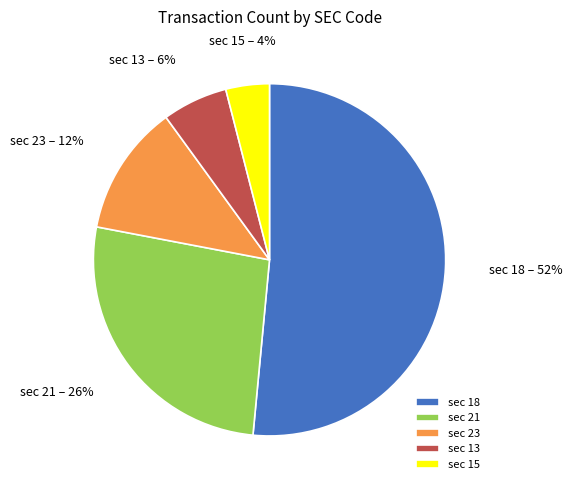

The sec 21 slice represents 15% of the pie. True or false?

False